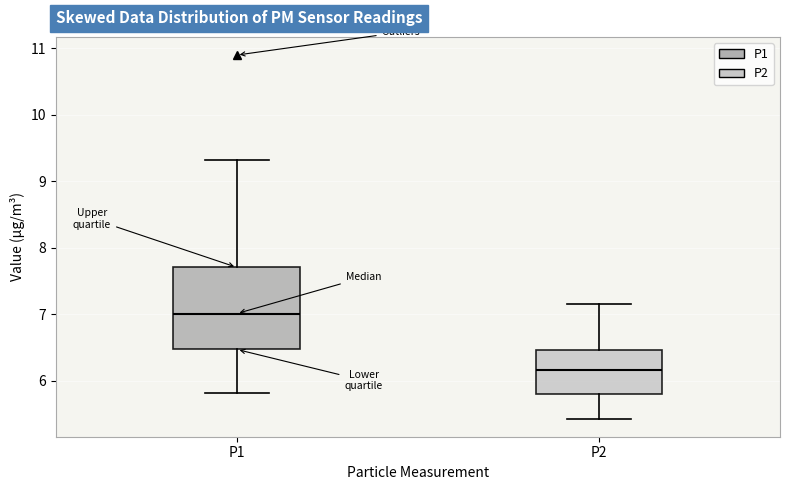

Reading left to right, transcribe this box plot: for each box, give where its median line is, the range the box spans, and where its two whiskers end, as read against the y-axis. The values are not printed on the chart, so give them approximately, as read against the axis.

P1: median 7.0, box 6.5 to 7.7, whiskers 5.8 to 9.3
P2: median 6.2, box 5.8 to 6.5, whiskers 5.4 to 7.2